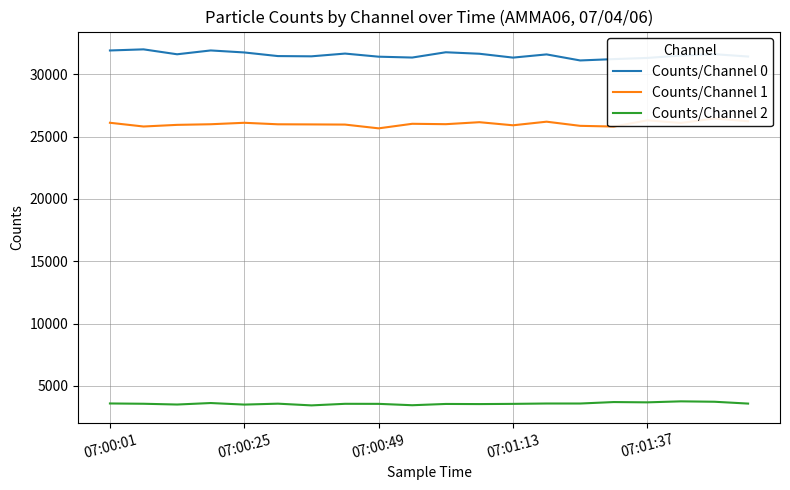

The Counts/Channel 0 series shows 31655 at 7. True or false?

True